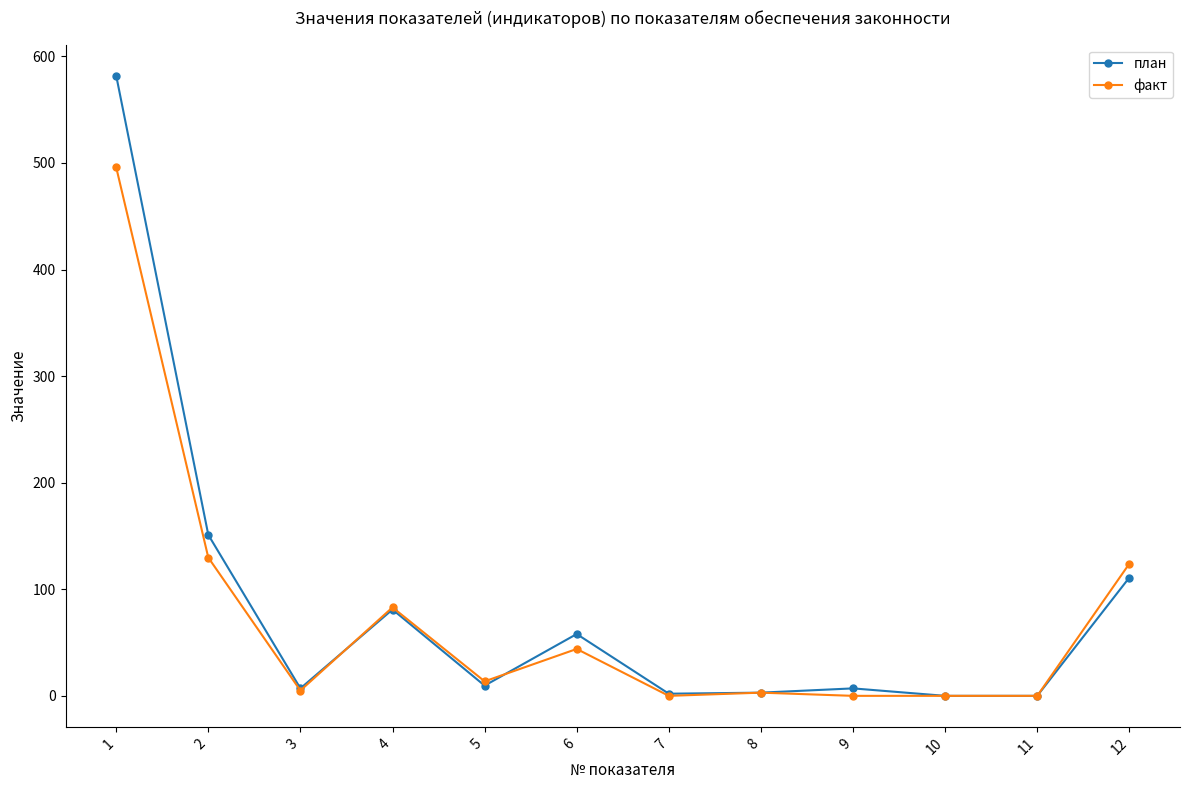

True or false: факт has a value of -329.8 at 9.

False